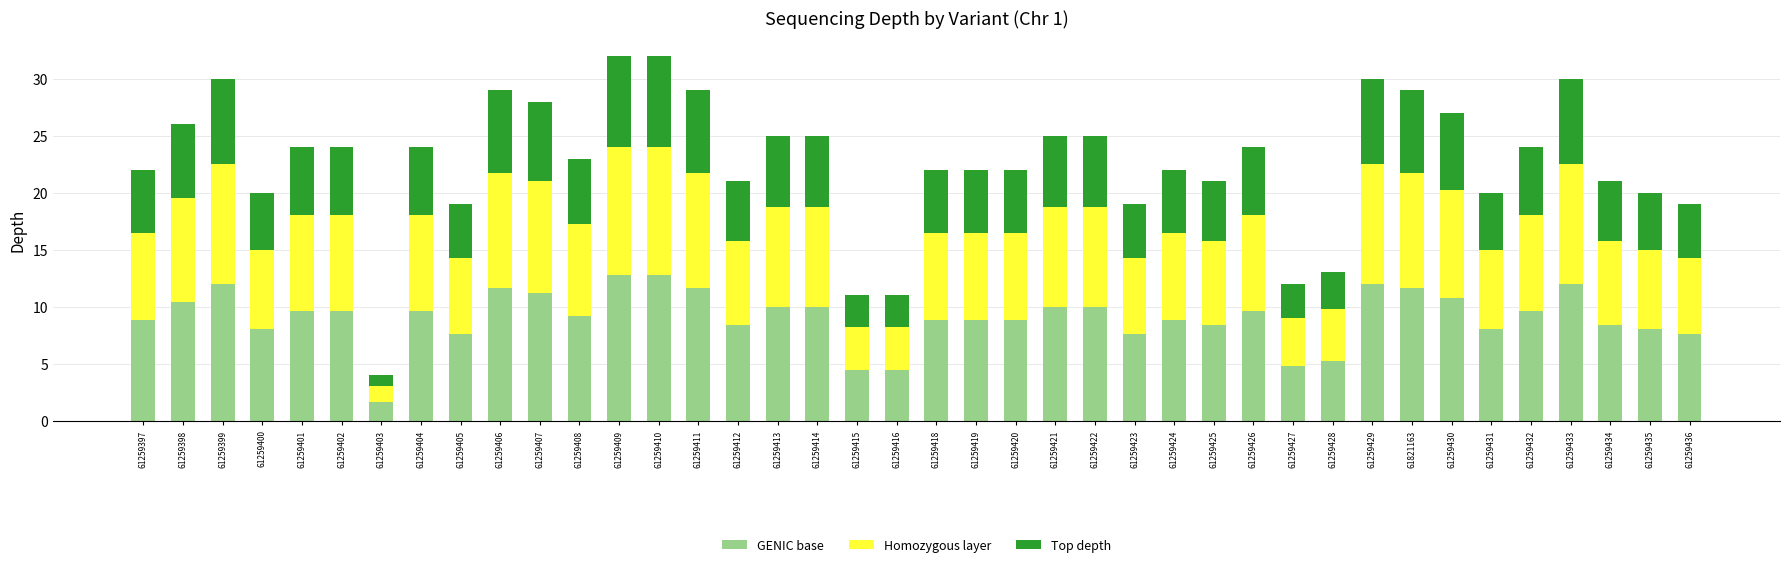

What is the minimum value for GENIC base?

1.6